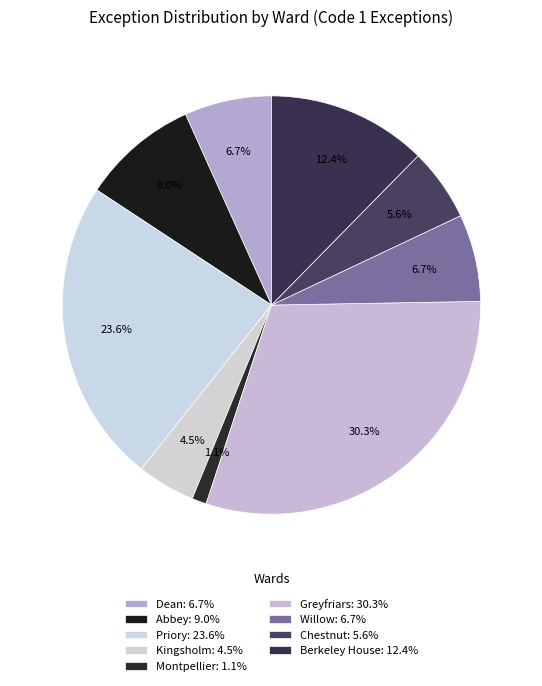

How many slices are in this pie chart?

9